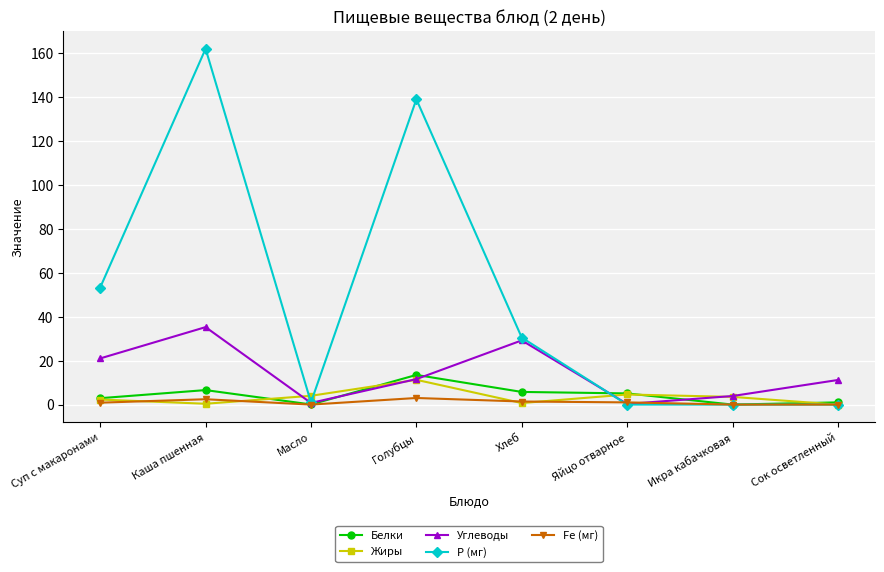

Is the value of Fe (мг) at Масло greater than the value of Углеводы at Икра кабачковая?

No